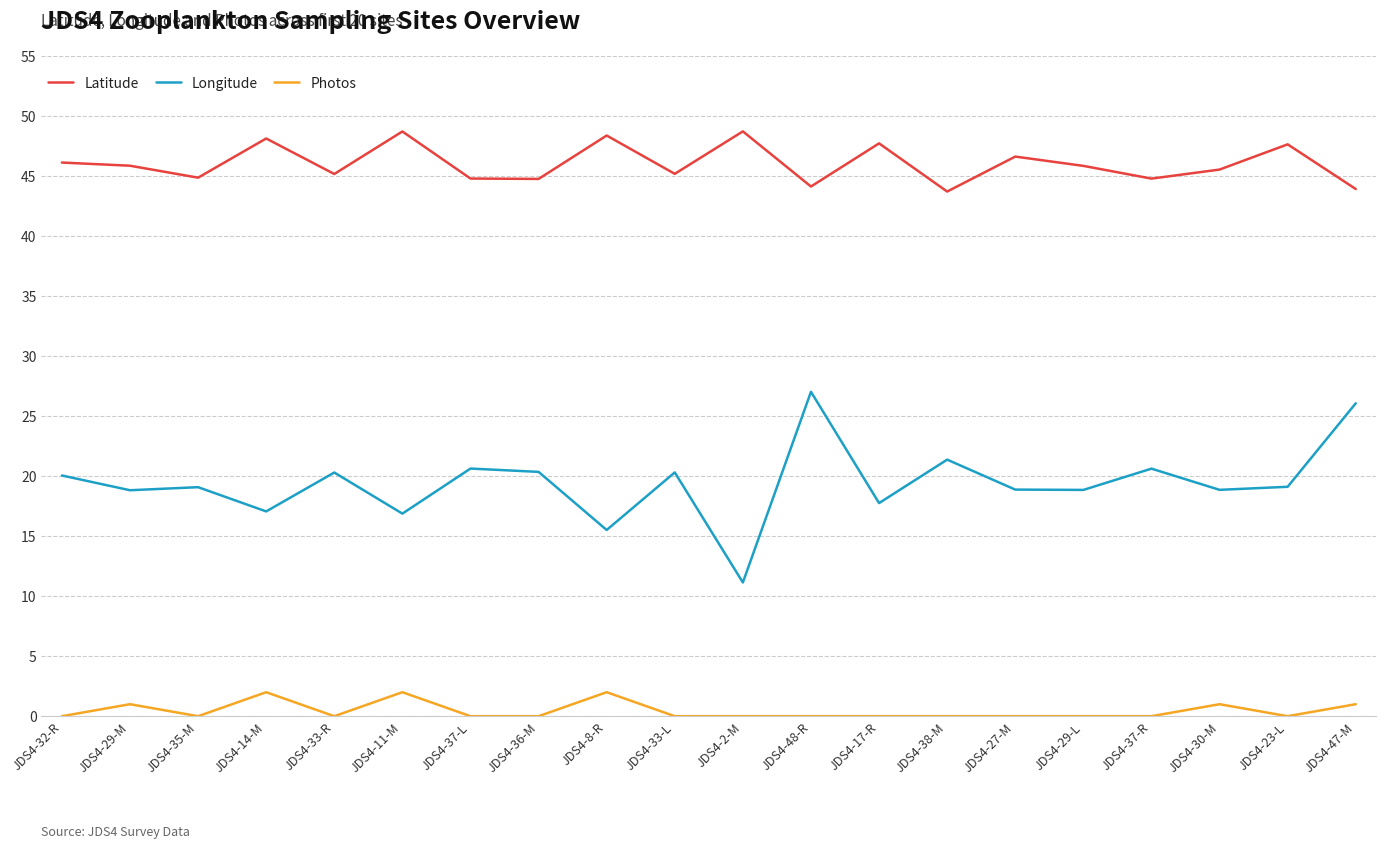

What is the difference between the maximum and minimum values in the Photos series?

2.0